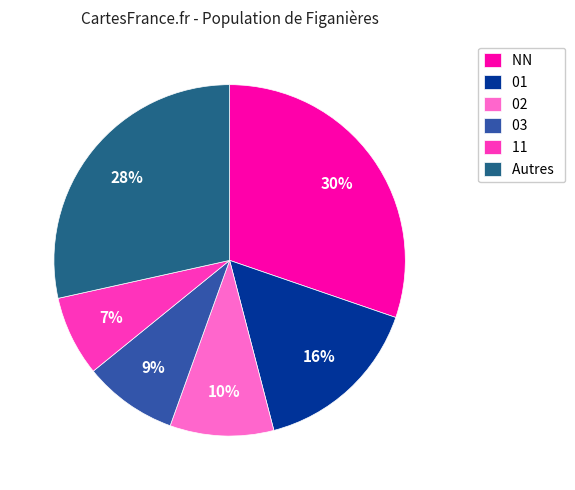

Do 11 and 02 together represent more than half of the pie?

No